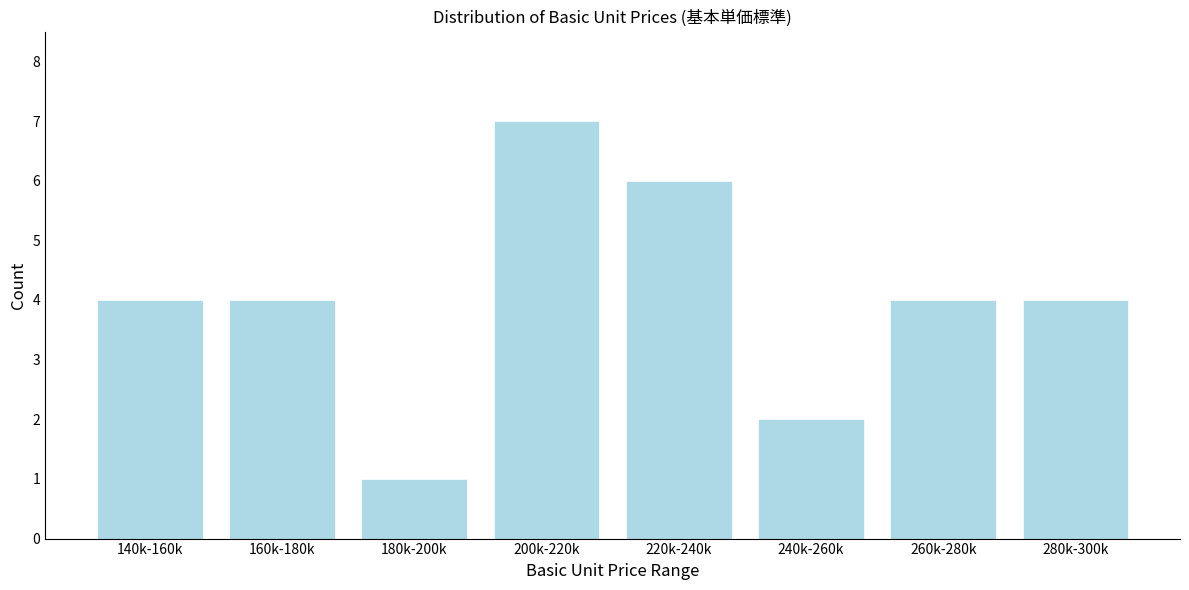

Reading right to left, transcribe all the data shown in this chart.

280k-300k=4	260k-280k=4	240k-260k=2	220k-240k=6	200k-220k=7	180k-200k=1	160k-180k=4	140k-160k=4